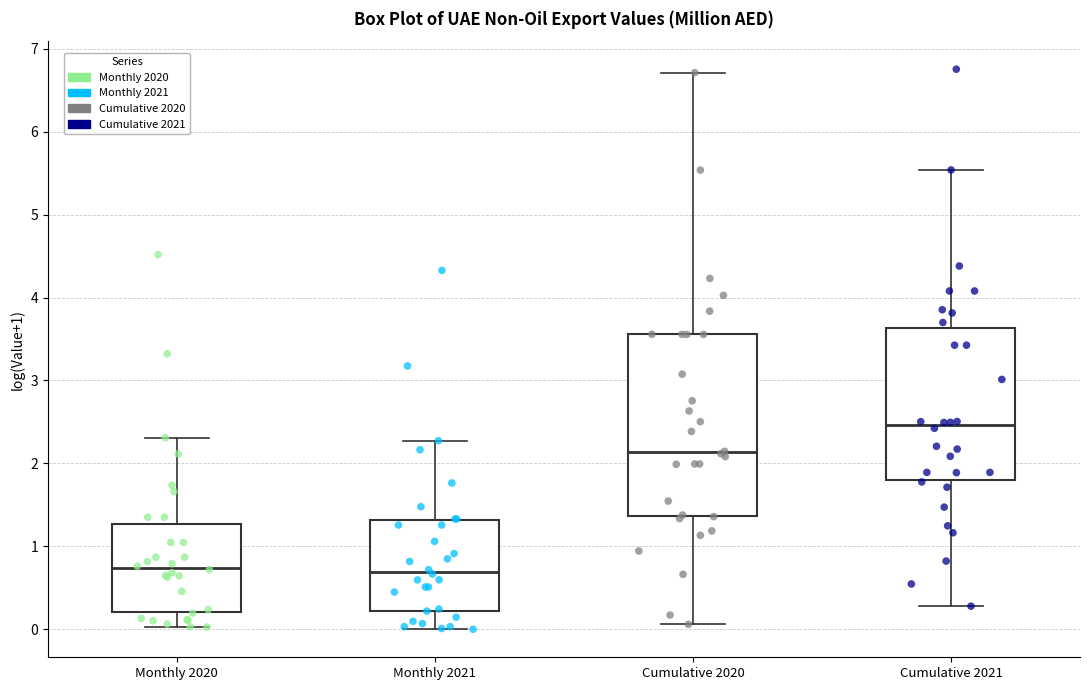

Where is the upper edge of the box for Cumulative 2021 on the y-axis? The values are not printed on the chart, so give them approximately, as read against the axis.

3.6